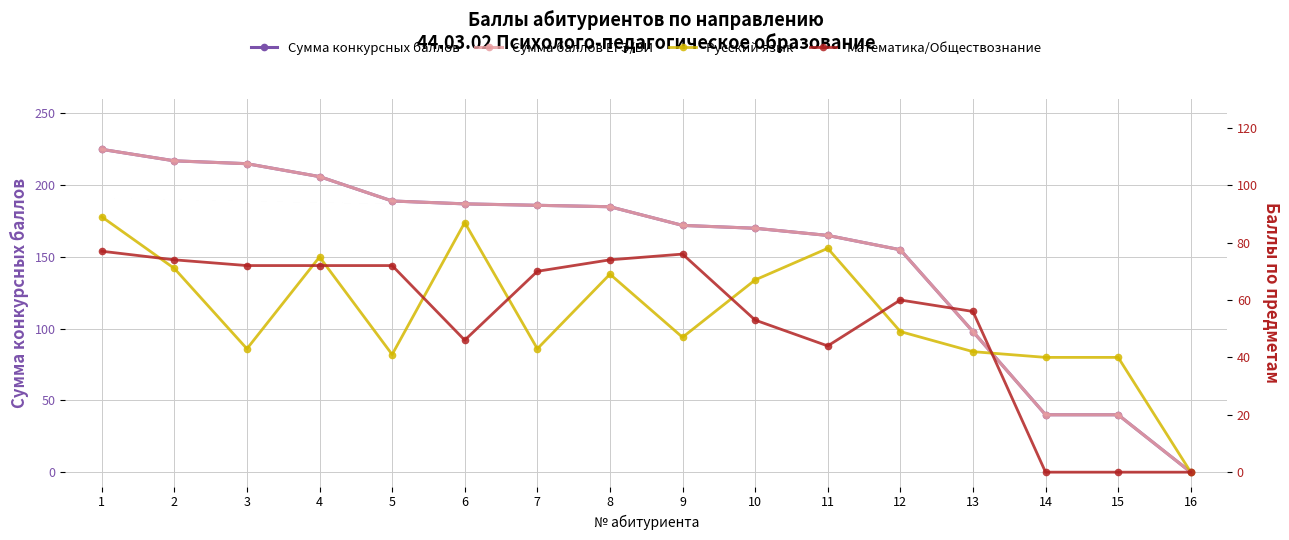

What are all the series names shown in the legend?

Сумма конкурсных баллов, Сумма баллов ЕГЭ/ВИ, Русский язык, Математика/Обществознание